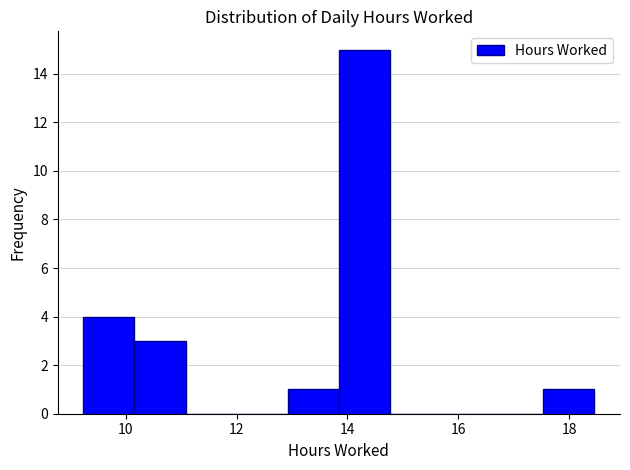

Over which range of the x-axis is the bar tallest?

13.8 to 14.8